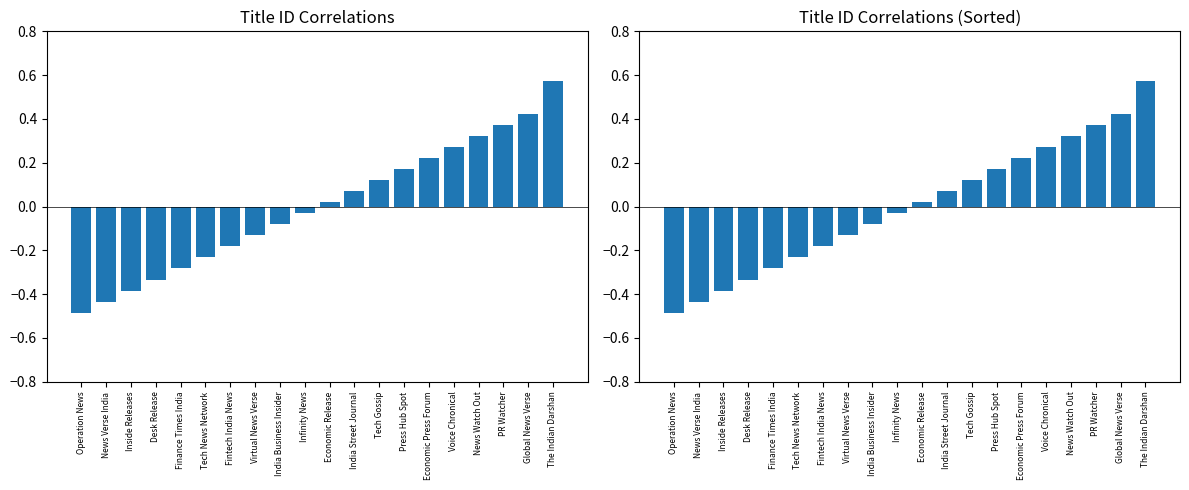

What is the sum of the Id values at Global News Verse and India Business Insider?

0.3